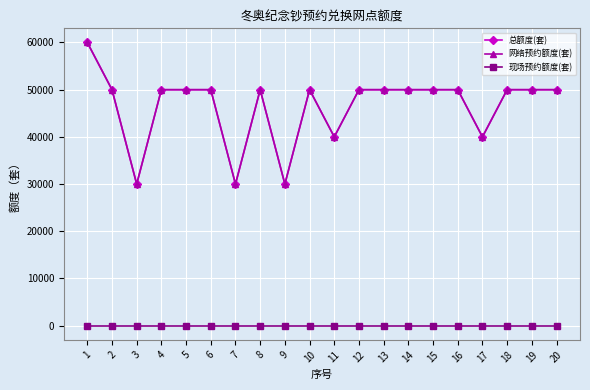

Is this an area chart (filled region under the line)?

No